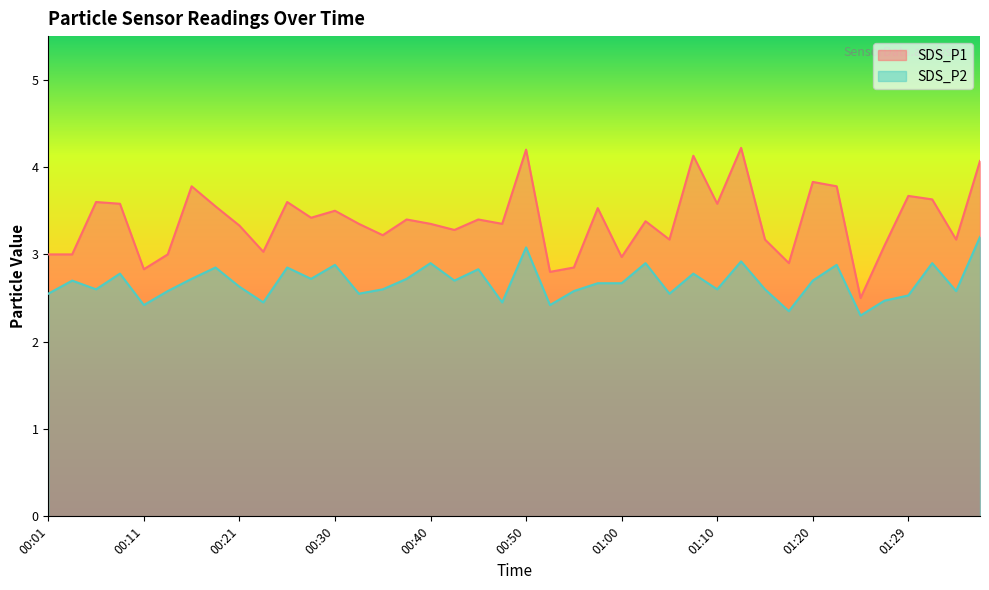

Is it true that SDS_P1 equals 3.4 at 00:47?

True